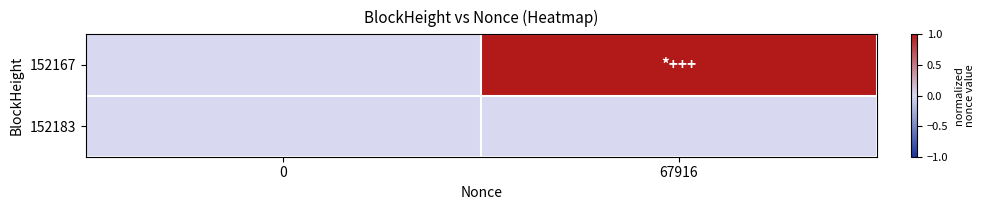

Reading left to right, list all the values displayed in this chart.

152167: 0=0	67916=1
152183: 0=0	67916=0